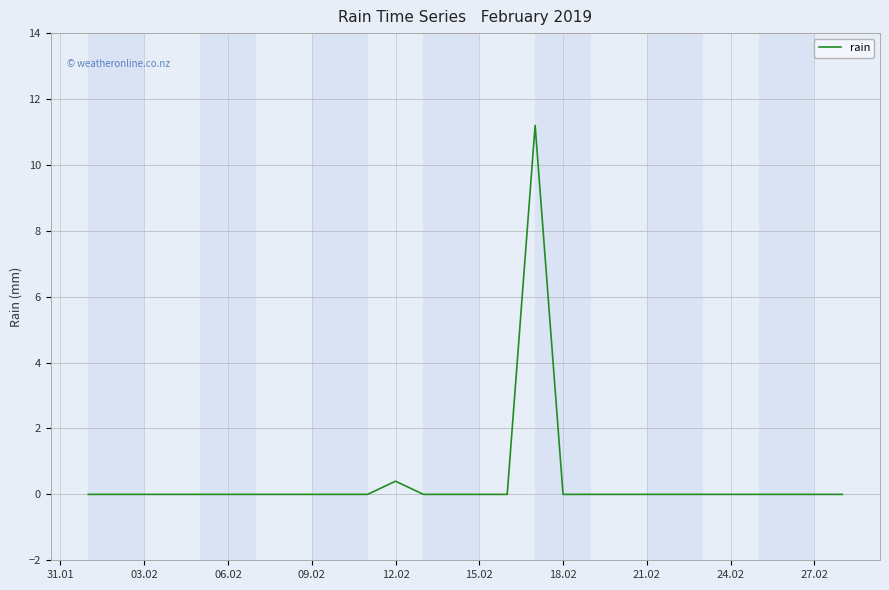

What is the maximum value shown in the chart?

11.2